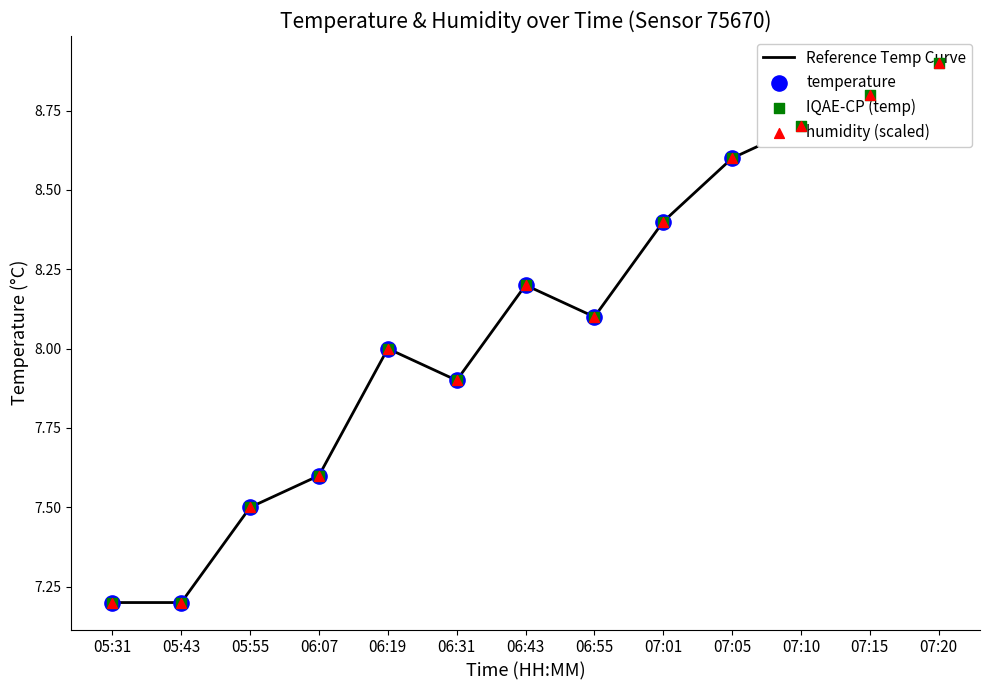

At how many categories does at least one series exceed 8?

7